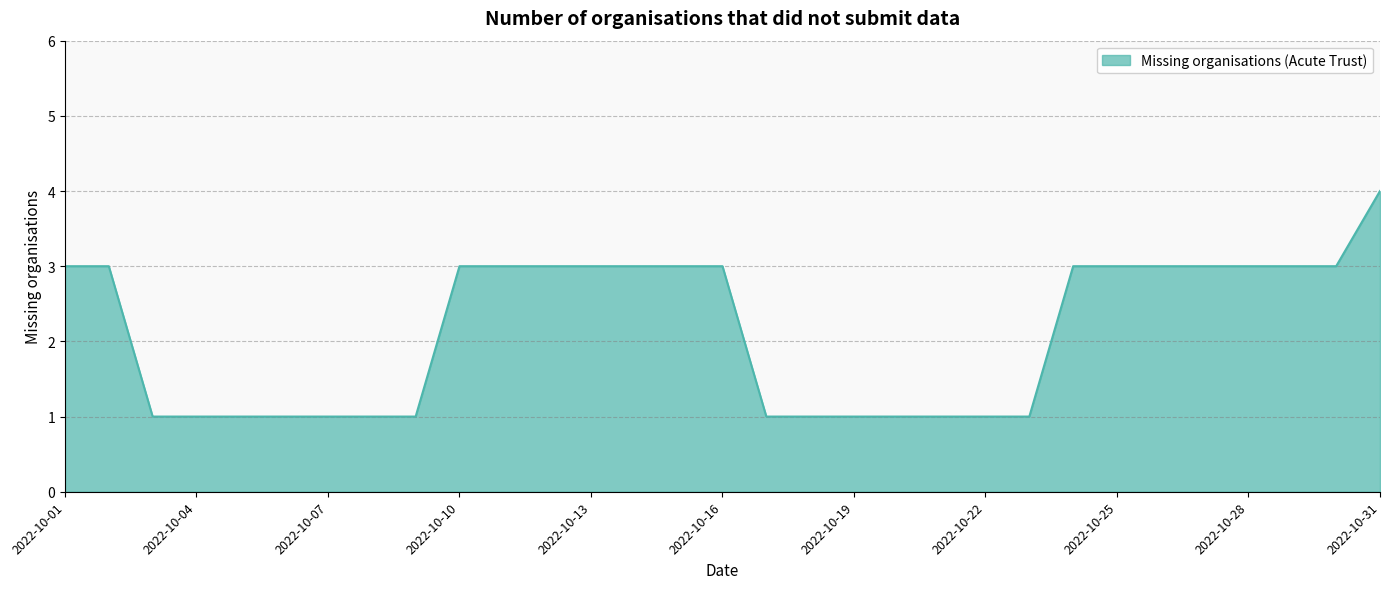

What is the greatest value displayed?

4